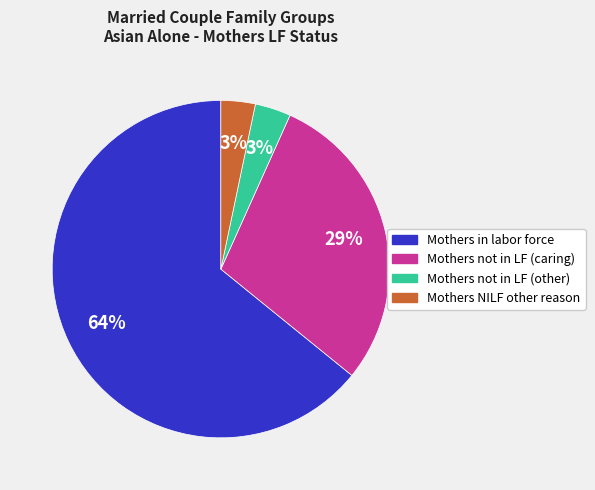

To the nearest percent, what is the average slice percentage?

25%